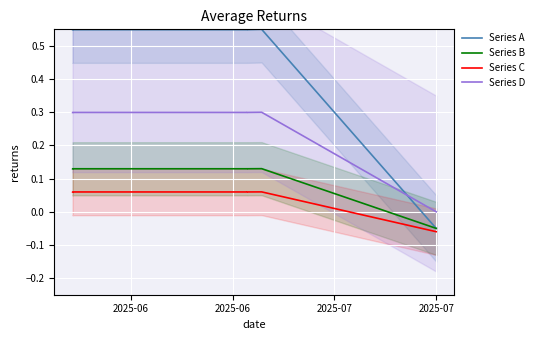

Which series changed the most between 2025-06 and 2025-06?

Series A